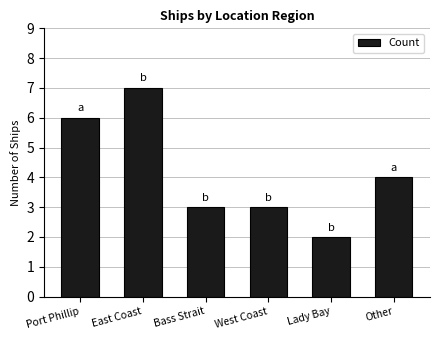

How many values are below 4?

3